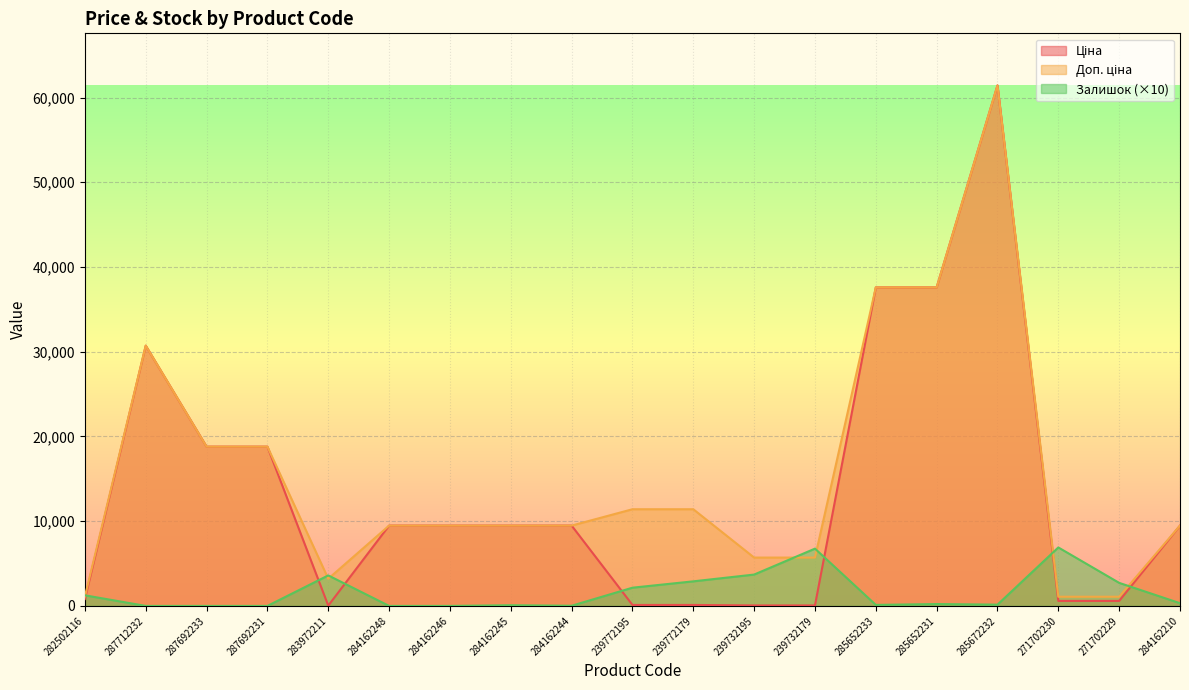

Reading left to right, extract all data points from this chart.

Ціна: 818.5	30717.1	18796.8	18796.8	32.0	9480.1	9480.1	9480.1	9480.1	114.1	114.1	57.0	57.0	37593.6	37593.6	61434.3	589.9	589.9	9480.1
Доп. ціна: 1109.2	30717.1	18796.8	18796.8	3205.0	9480.1	9480.1	9480.1	9480.1	11410.0	11410.0	5705.0	5705.0	37593.6	37593.6	61434.3	1081.7	1081.7	9480.1
Залишок: 1250.0	0.0	0.0	0.0	3600.0	0.0	0.0	80.0	20.0	2150.0	2900.0	3700.0	6760.0	120.0	220.0	150.0	6900.0	2720.0	320.0